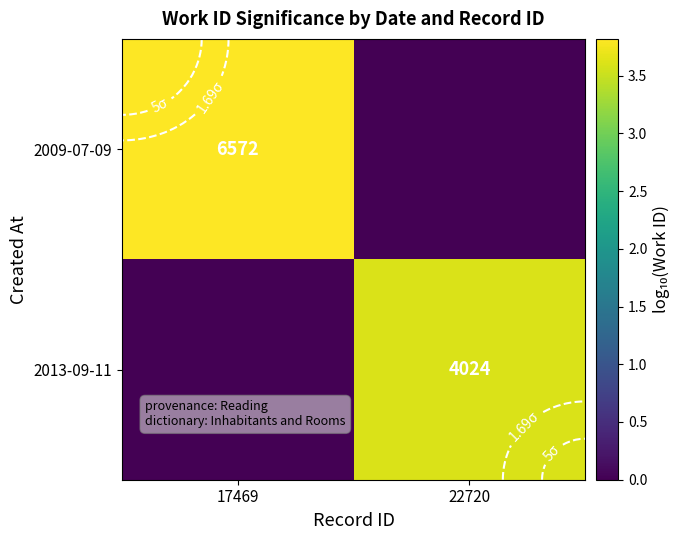

Which has a higher value, 17469 or 22720?

17469